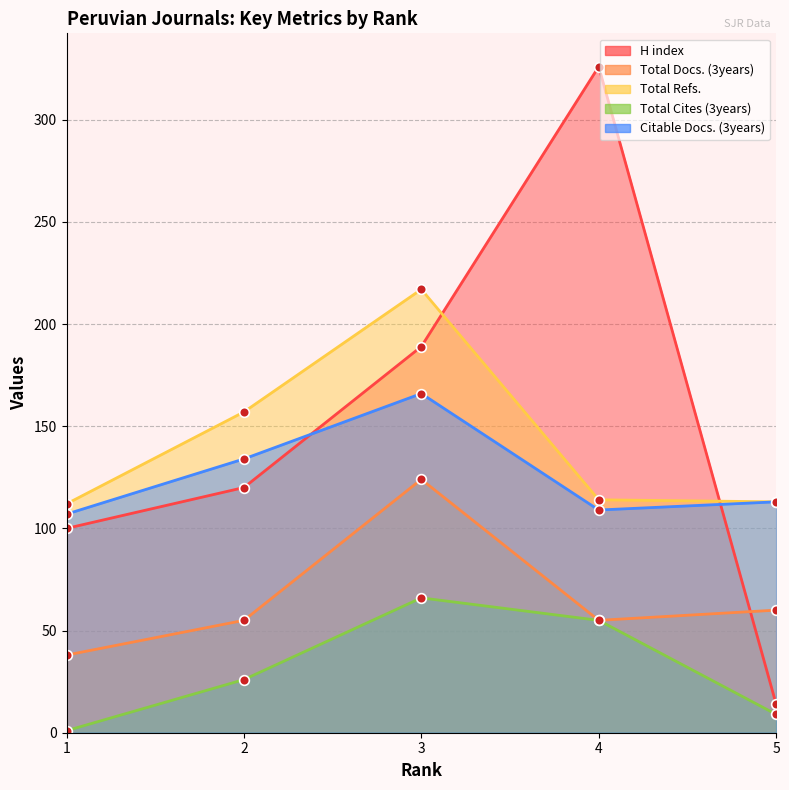

Which series has the largest total across all categories?

H index